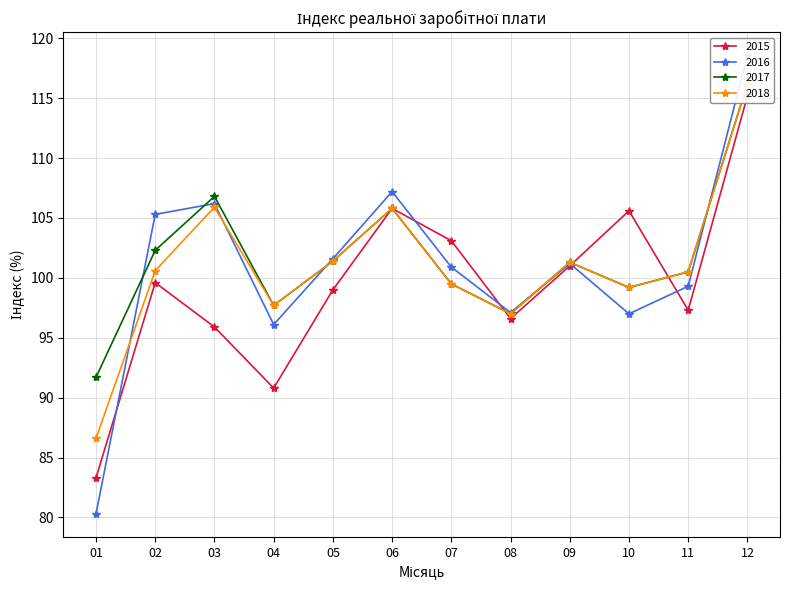

Which label corresponds to the largest value in the chart?

12